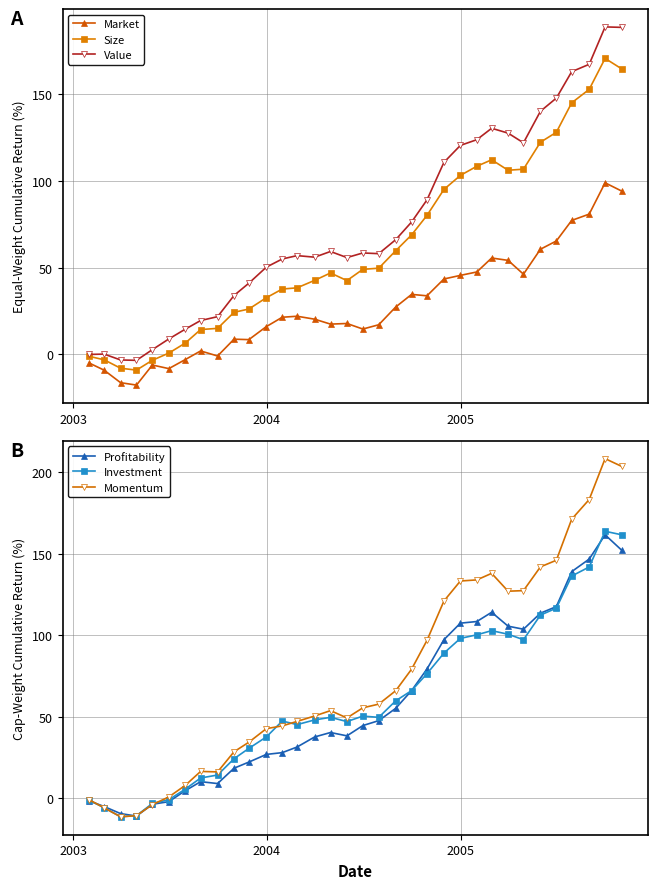

True or false: Market and Value intersect in this chart.

False